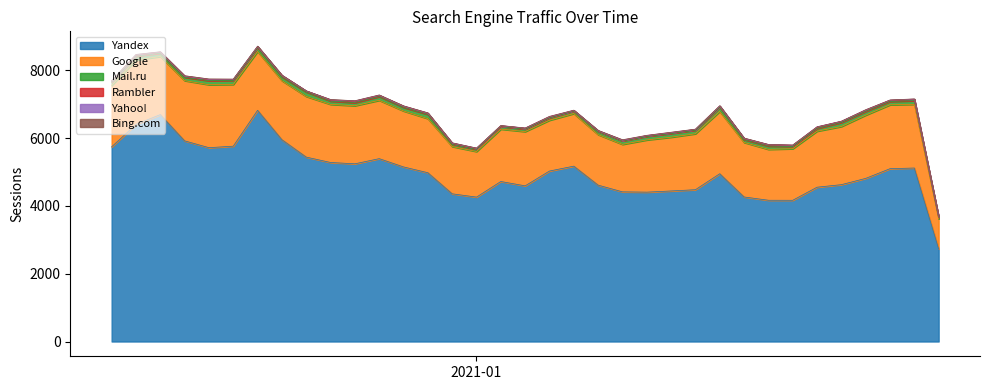

The Yahoo! series shows 5 at 15. True or false?

True